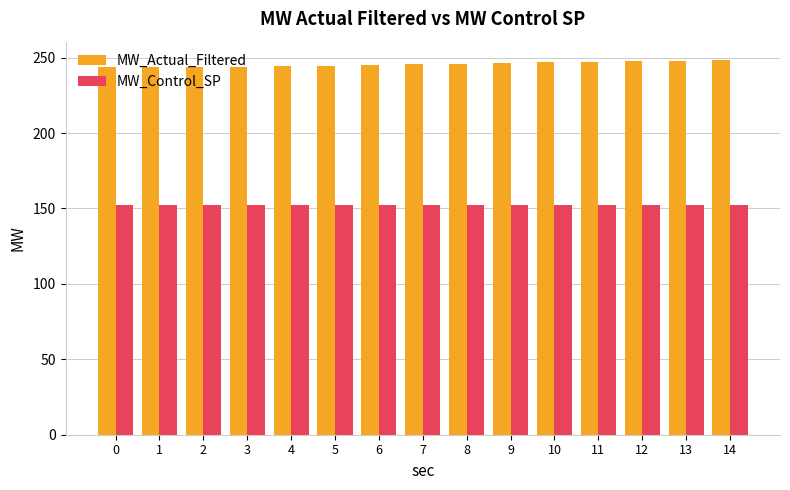

List the series in order of their overall mean, highest first.

MW_Actual_Filtered, MW_Control_SP